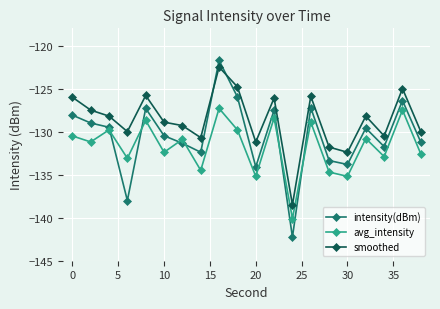

What are all the series names shown in the legend?

intensity(dBm), avg_intensity, smoothed